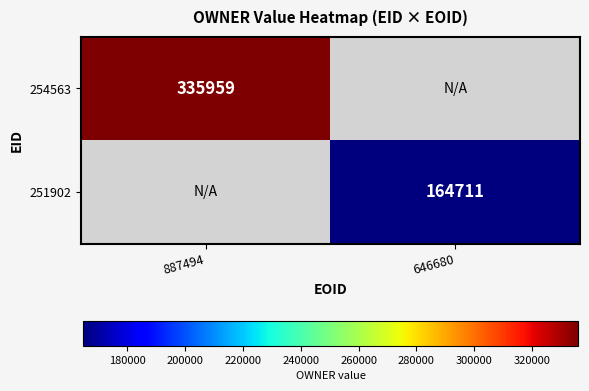

At how many categories does at least one series exceed 284624?

1